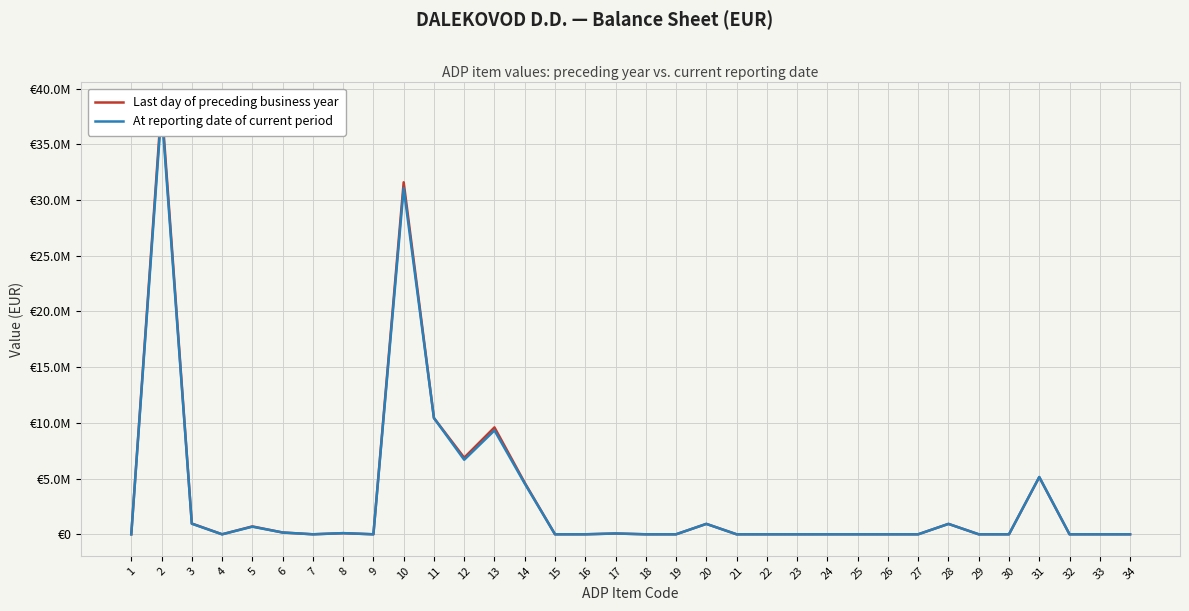

Which series has the largest total across all categories?

Last day of preceding business year